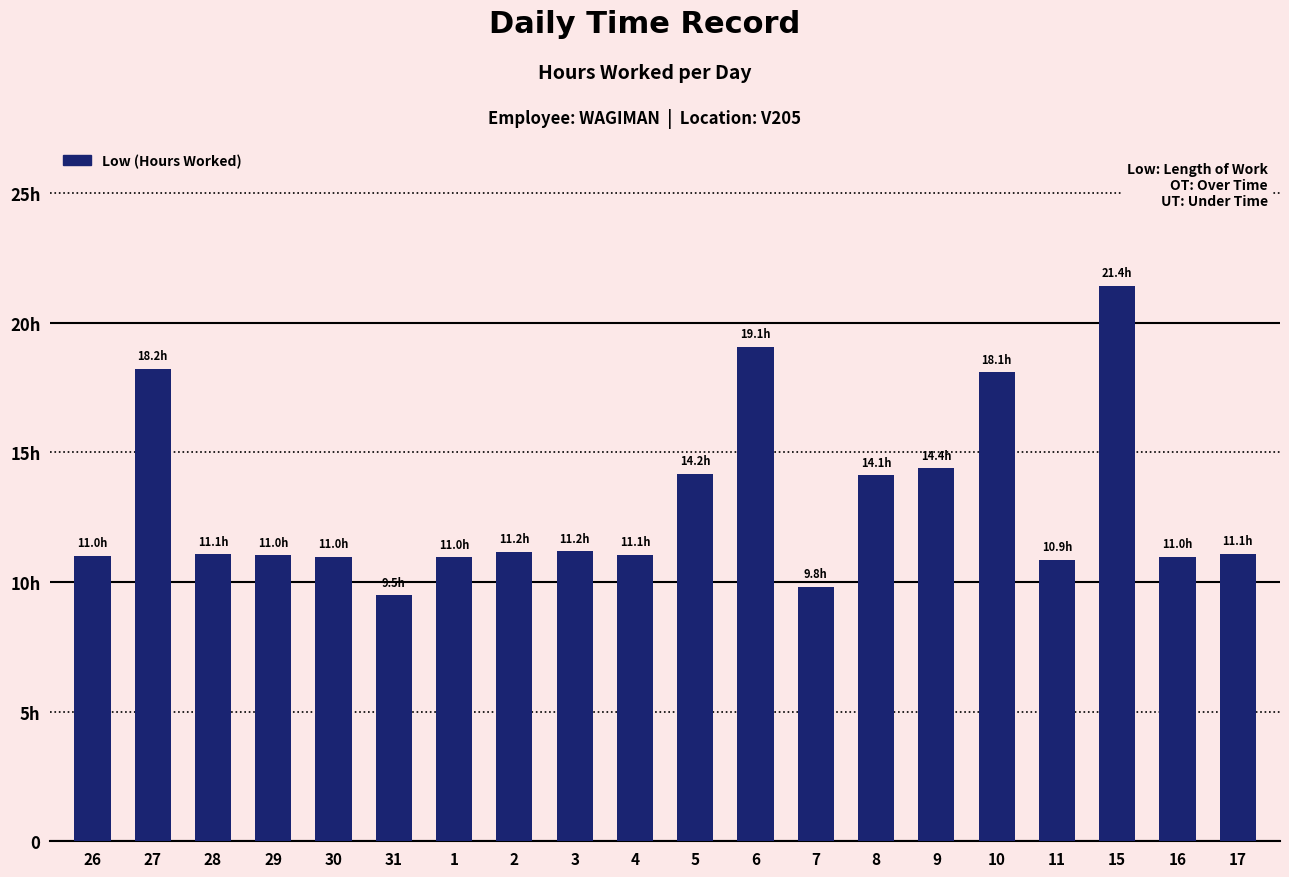

Does the chart contain any negative values?

No